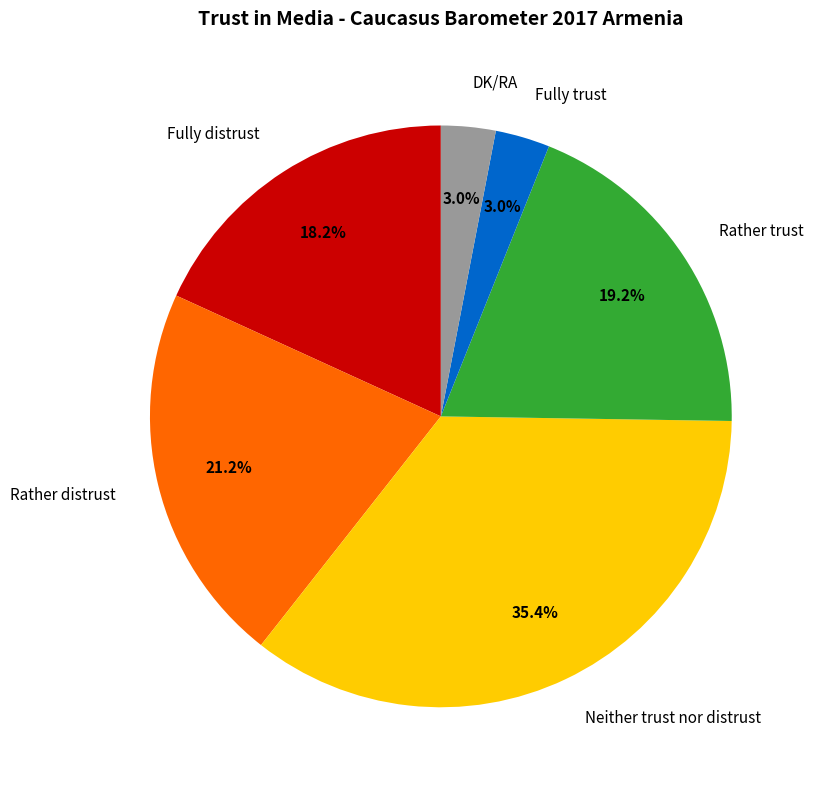

To the nearest percent, what percentage of the pie is Rather distrust?

21%